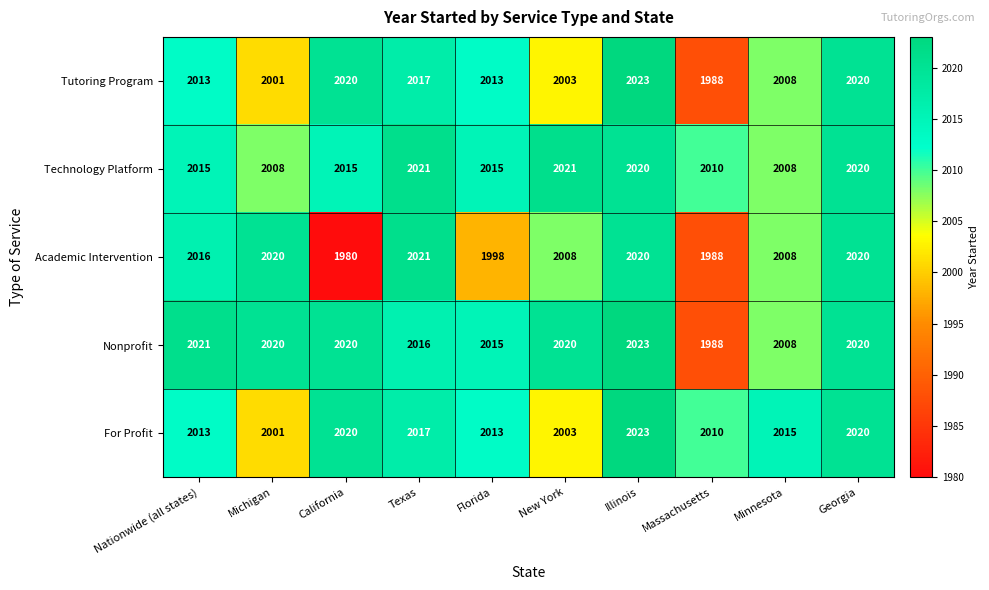

The Technology Platform series shows 3352 at Georgia. True or false?

False